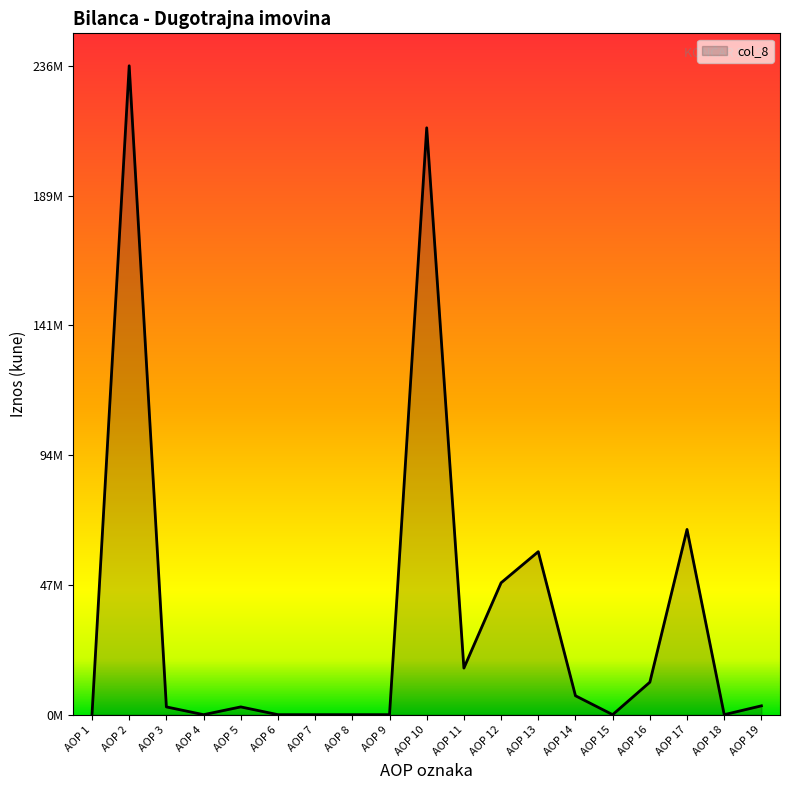

List the labels in order of value, largest first.

AOP 2, AOP 10, AOP 17, AOP 13, AOP 12, AOP 11, AOP 16, AOP 14, AOP 19, AOP 3, AOP 5, AOP 1, AOP 4, AOP 6, AOP 7, AOP 8, AOP 9, AOP 15, AOP 18